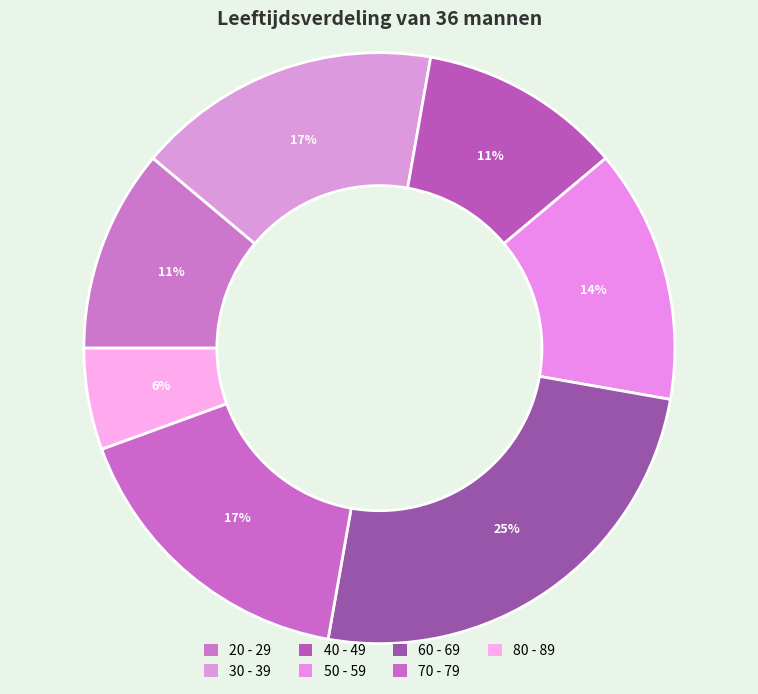

Is there any slice that represents more than half of the pie?

No